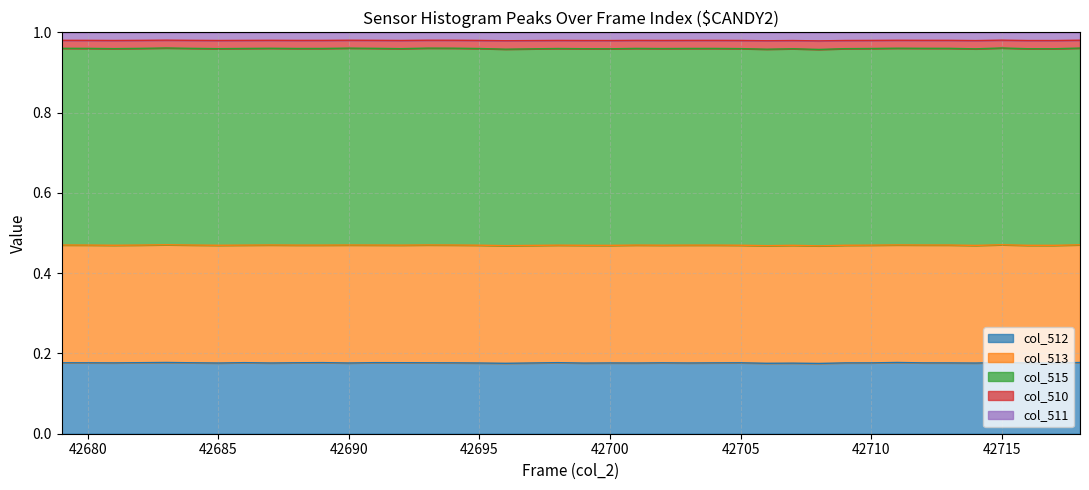

Does the chart display data point markers on the line(s)?

No